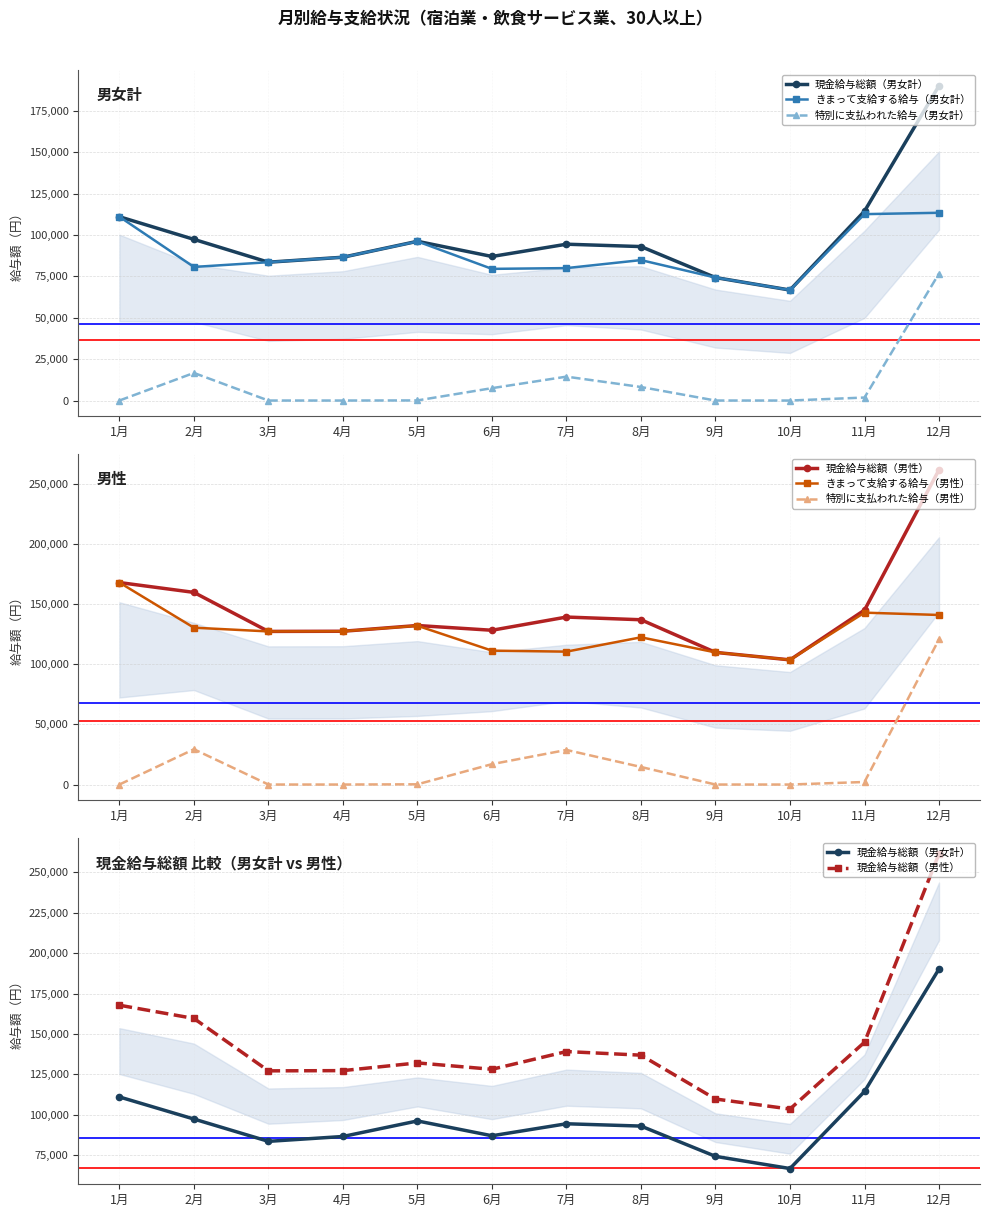

Which series has the largest total across all categories?

現金給与総額（男性）